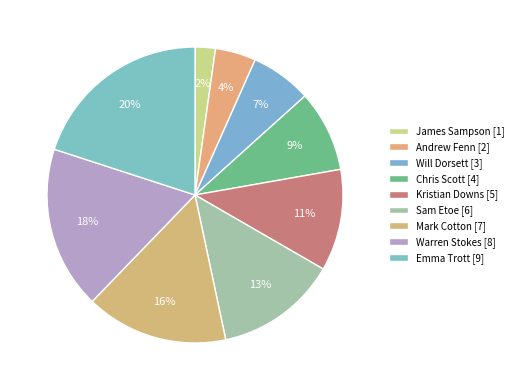

To the nearest percent, what is the average slice percentage?

11%